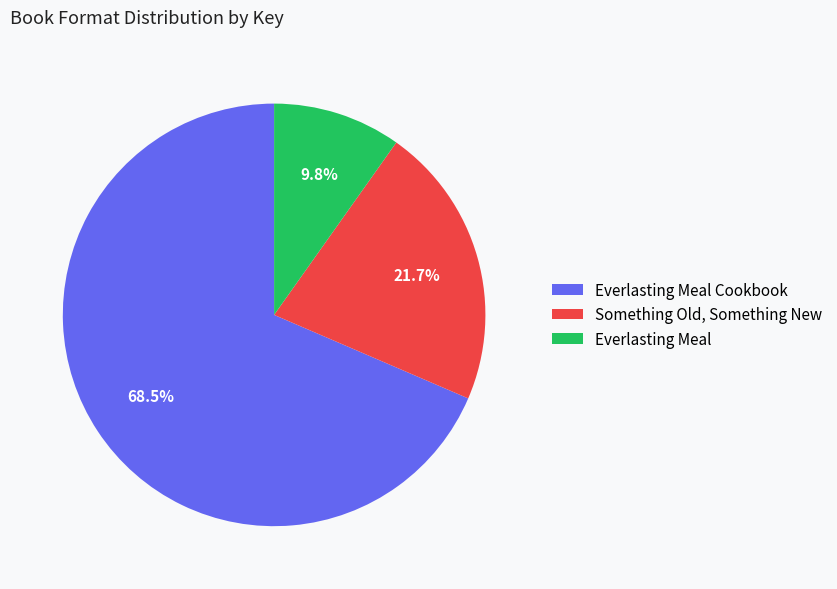

To the nearest percent, what portion does Everlasting Meal represent?

10%